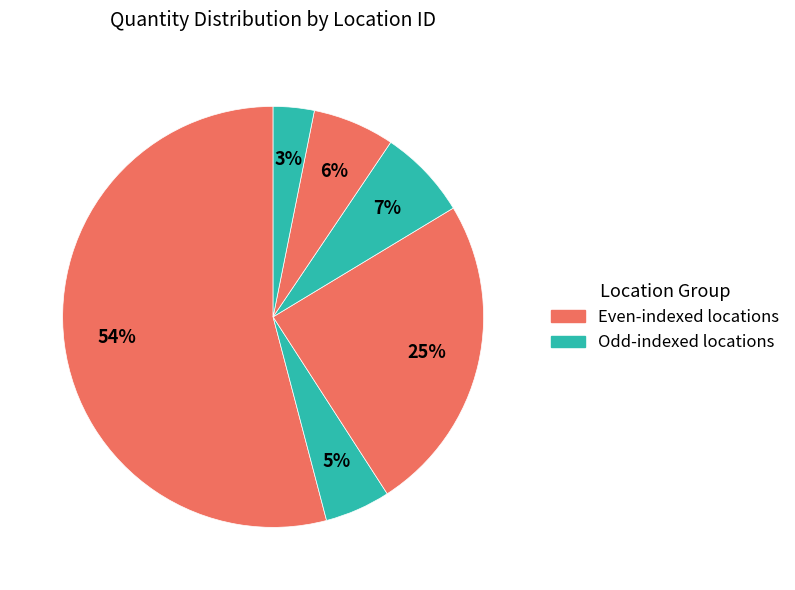

Count the number of slices in the pie.

6